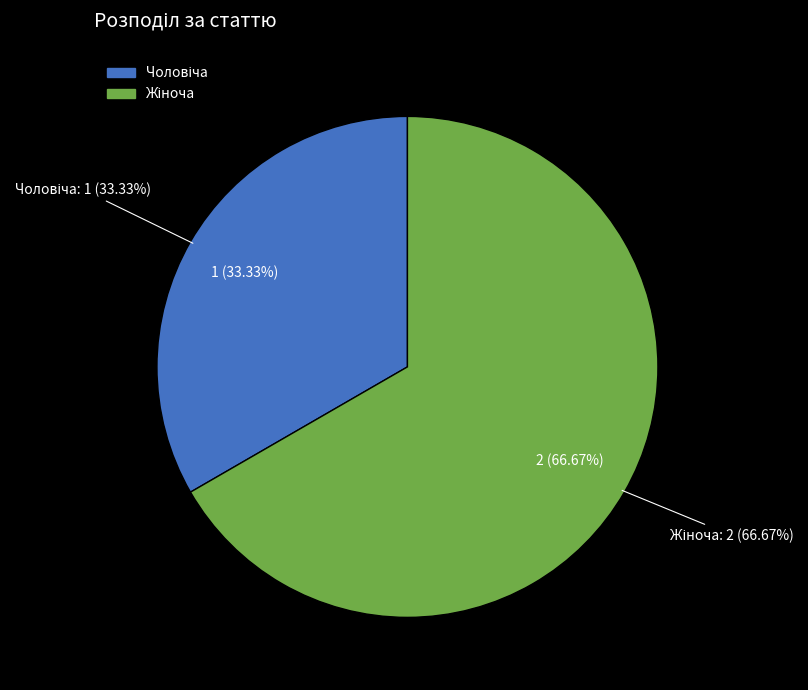

What is the change in value from Чоловіча to Жіноча?

+1